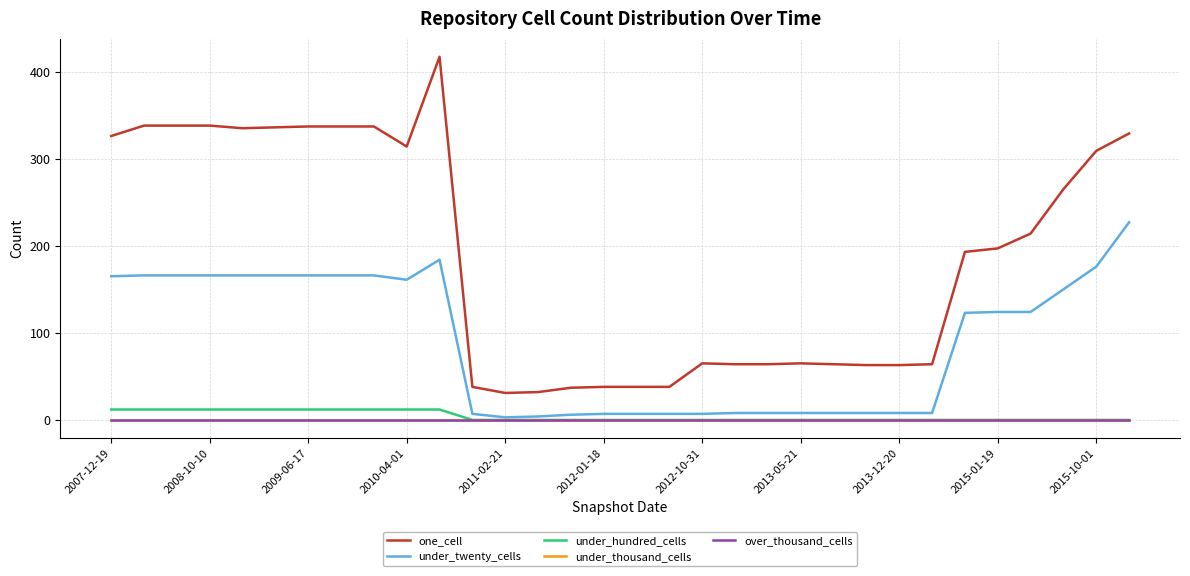

Is this an area chart (filled region under the line)?

No